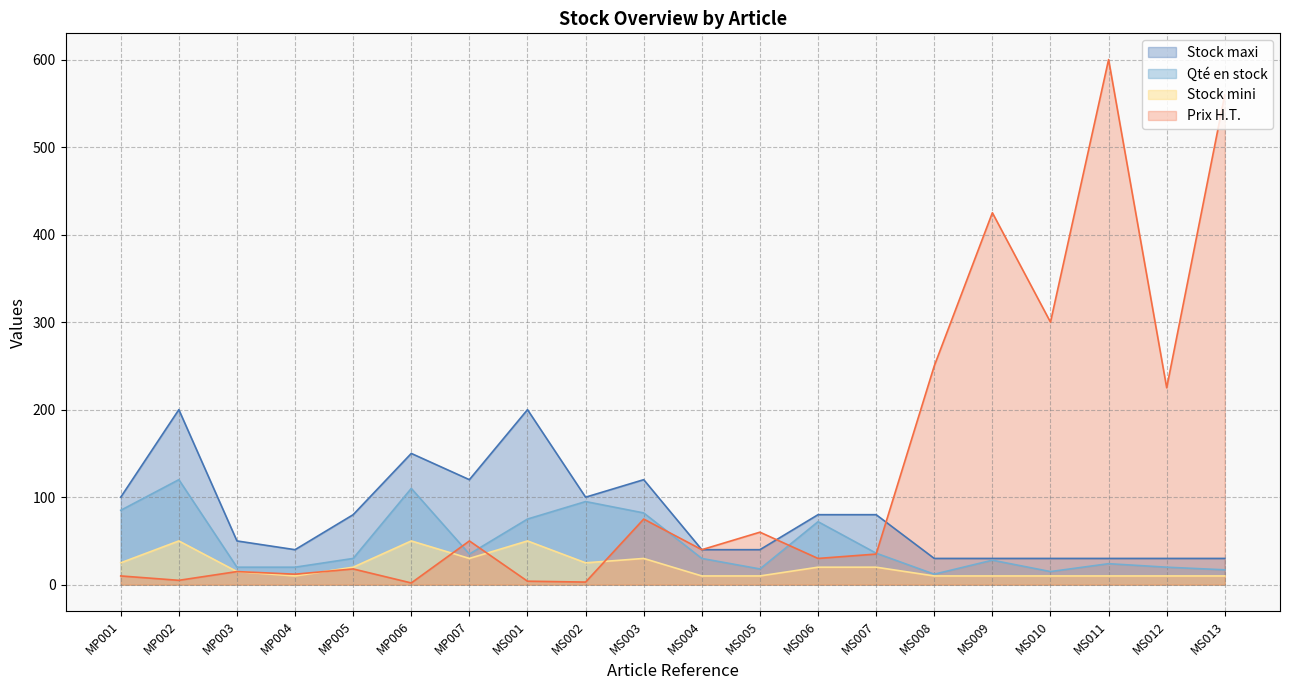

True or false: Qté en stock and Stock maxi cross at least once.

False